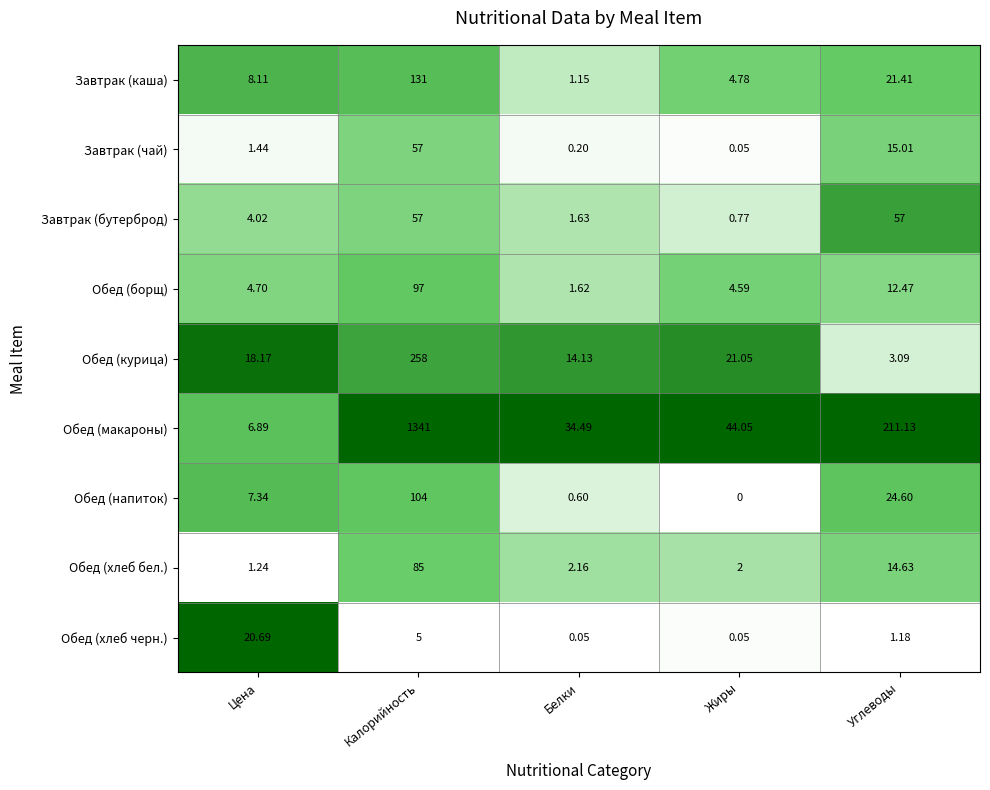

Which series has the widest spread of values?

Обед (макароны)